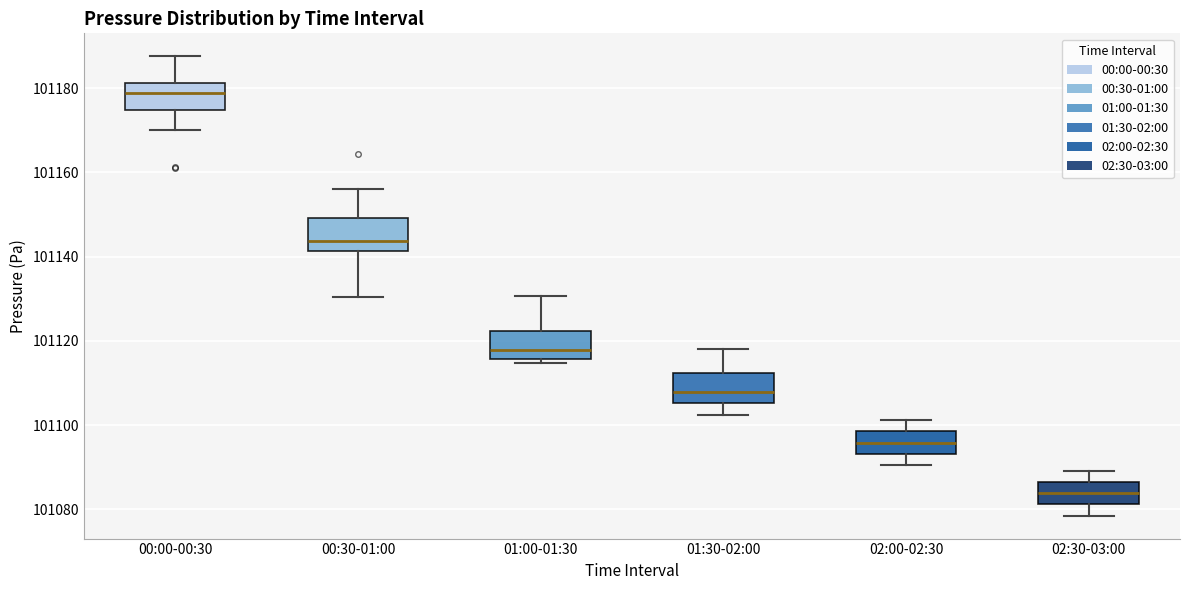

Reading left to right, transcribe this box plot: for each box, give where its median line is, the range the box spans, and where its two whiskers end, as read against the y-axis. The values are not printed on the chart, so give them approximately, as read against the axis.

00:00-00:30: median 101178, box 101174 to 101182, whiskers 101170 to 101188
00:30-01:00: median 101144, box 101142 to 101150, whiskers 101130 to 101156
01:00-01:30: median 101118, box 101116 to 101122, whiskers 101114 to 101130
01:30-02:00: median 101108, box 101106 to 101112, whiskers 101102 to 101118
02:00-02:30: median 101096, box 101094 to 101098, whiskers 101090 to 101102
02:30-03:00: median 101084, box 101082 to 101086, whiskers 101078 to 101090